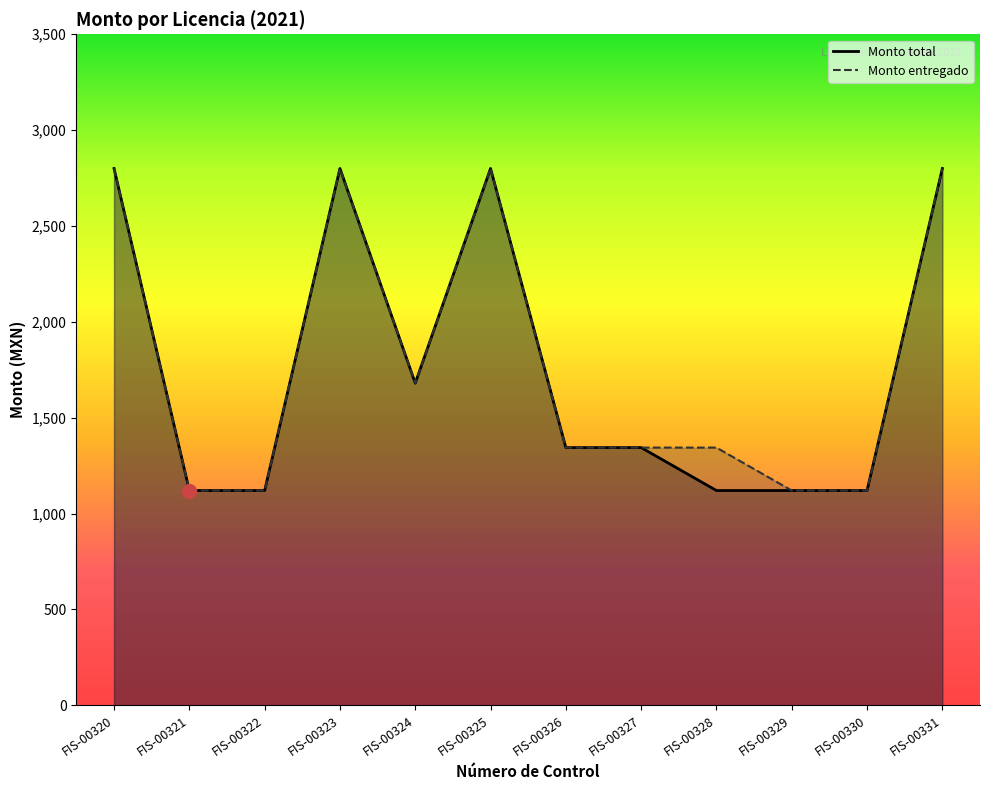

How many Monto entregado values are between 1120 and 2800?

12